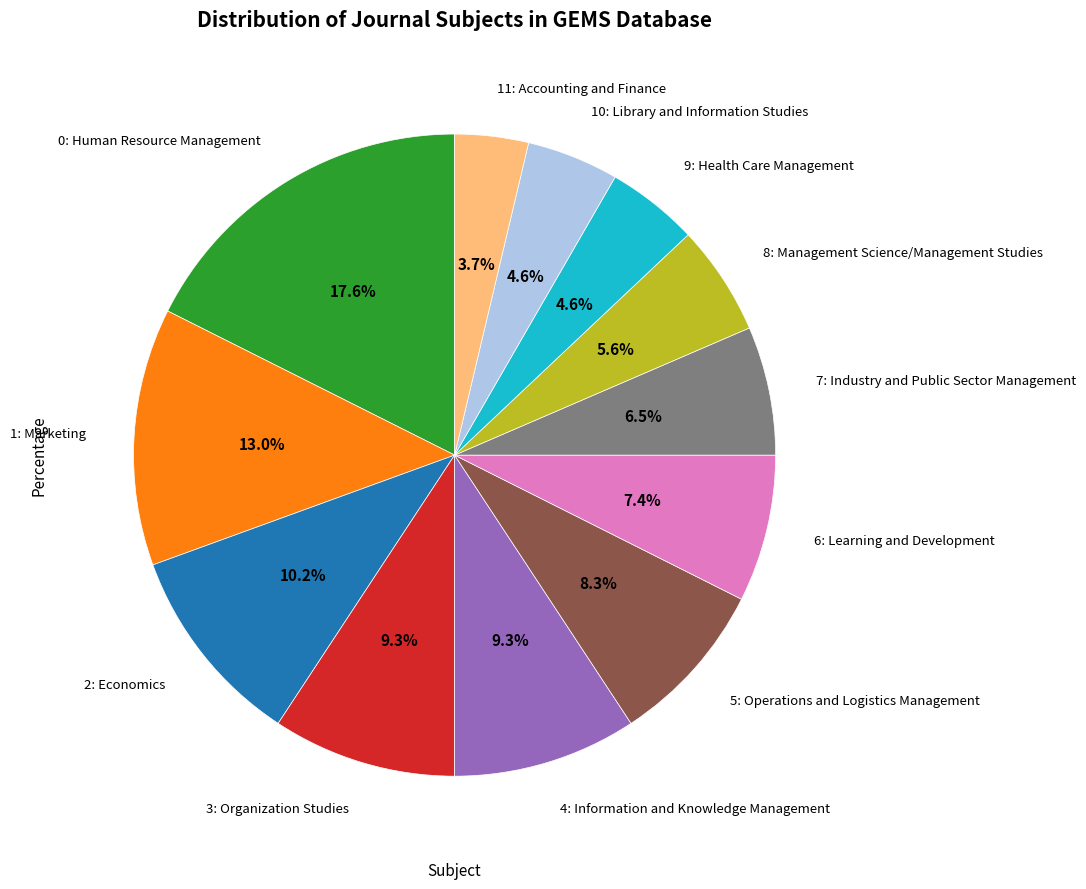

Does any single category account for the majority?

No